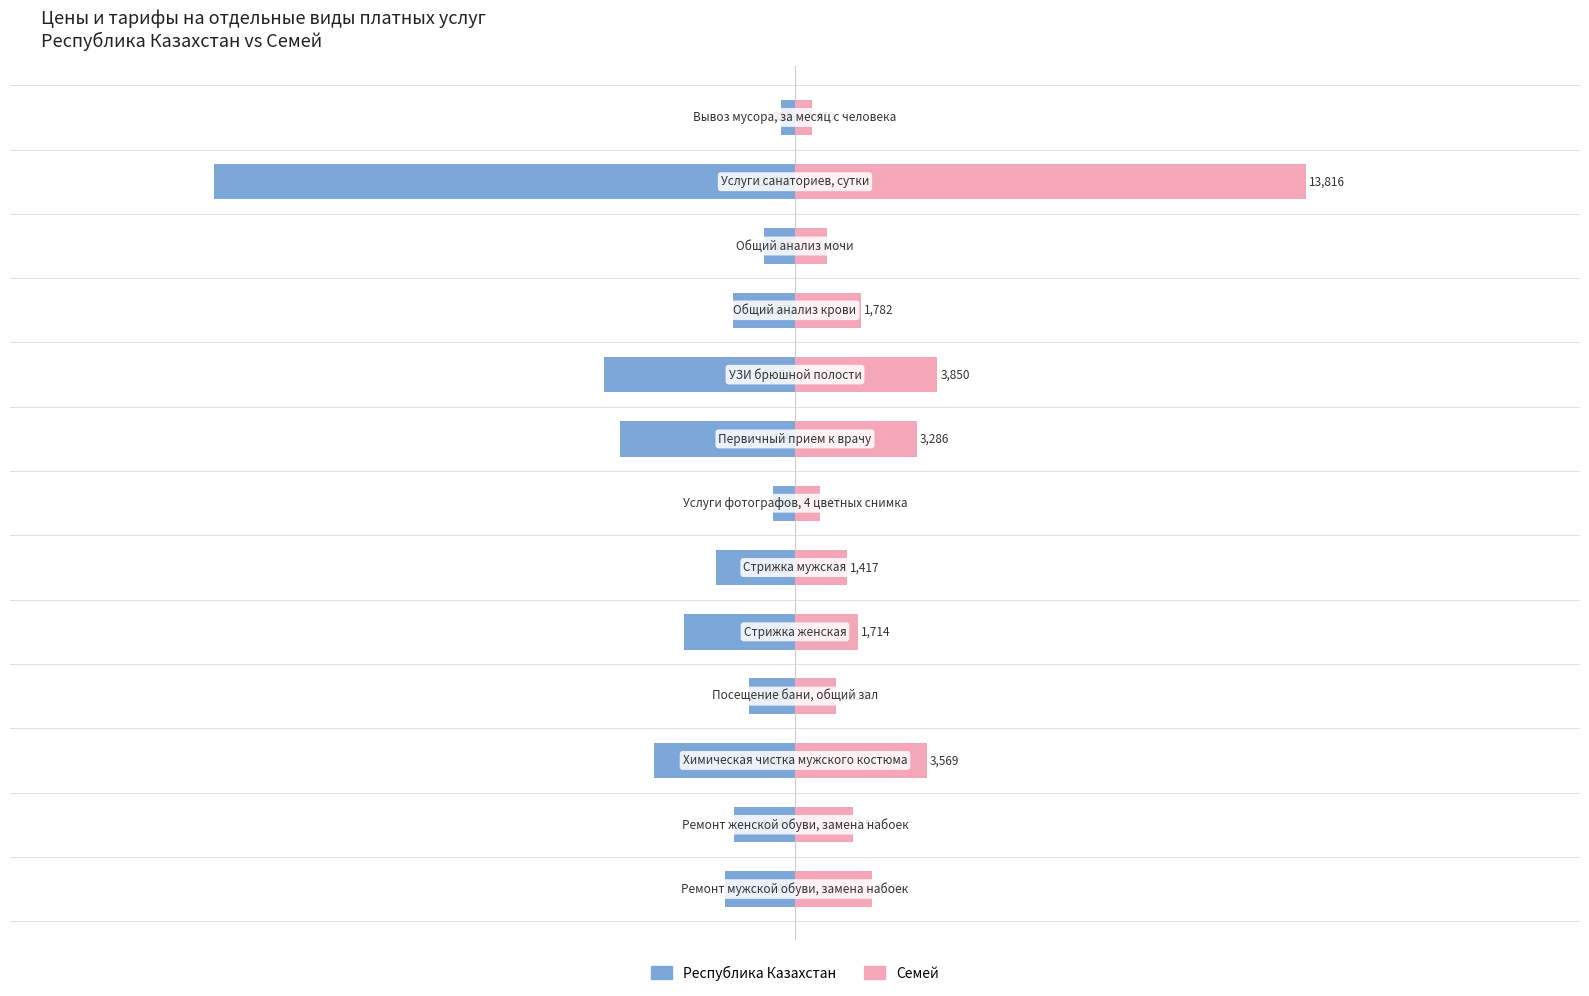

Reading left to right, transcribe all the data shown in this chart.

Республика Казахстан: -1902	-1649	-3814	-1256	-3006	-2130	-594	-4719	-5154	-1667	-838	-15720	-389
Семей: 2076	1574	3569	1103	1714	1417	685	3286	3850	1782	860	13816	470